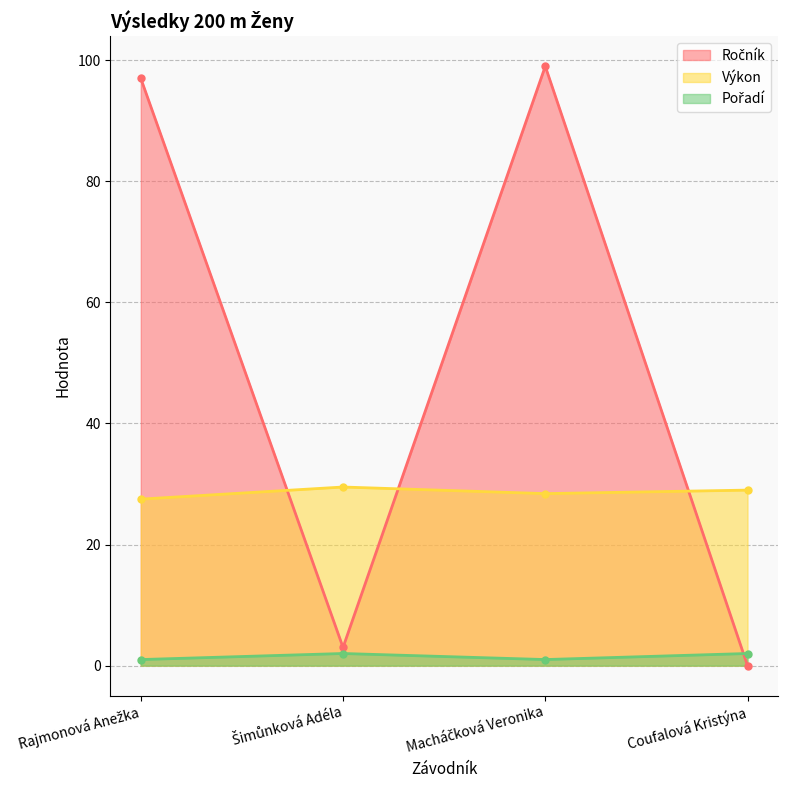

What is the value of the Výkon point at the 3rd from the left?

28.4